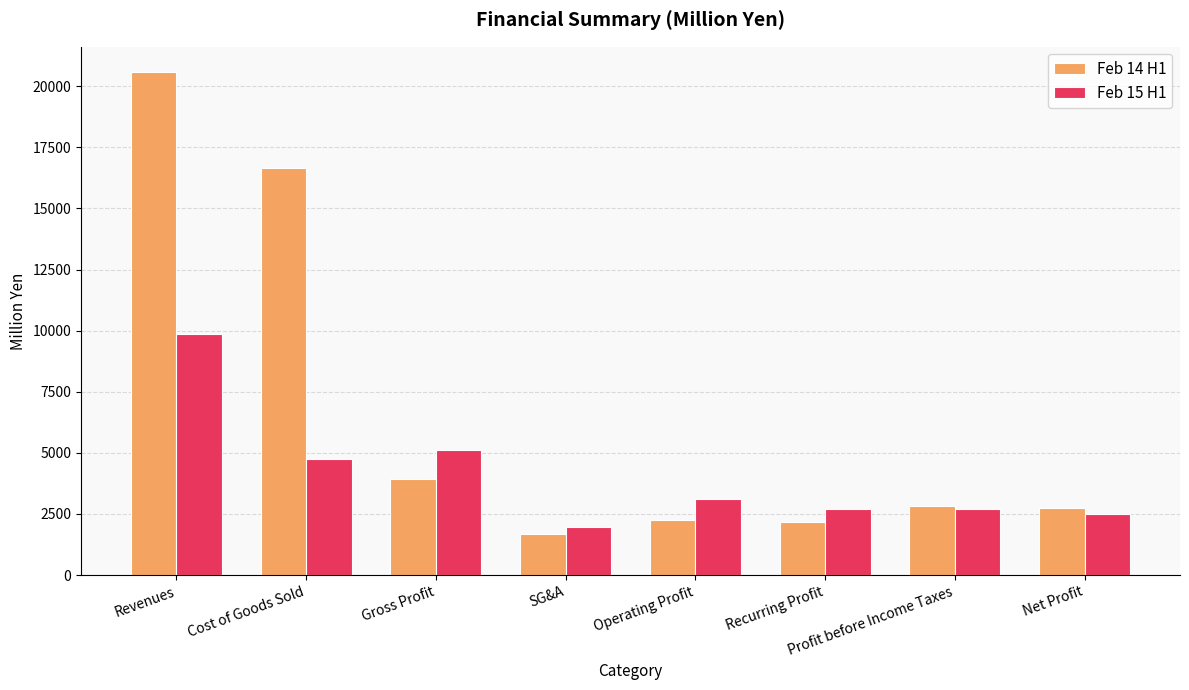

What is the total value across all series at SG&A?

3683